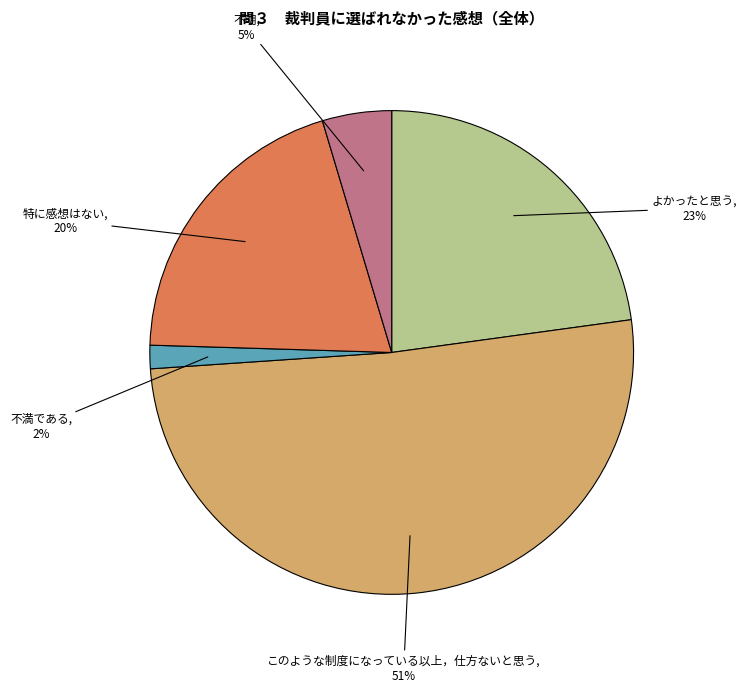

What is the majority slice?

このような制度になっている以上，仕方ないと思う